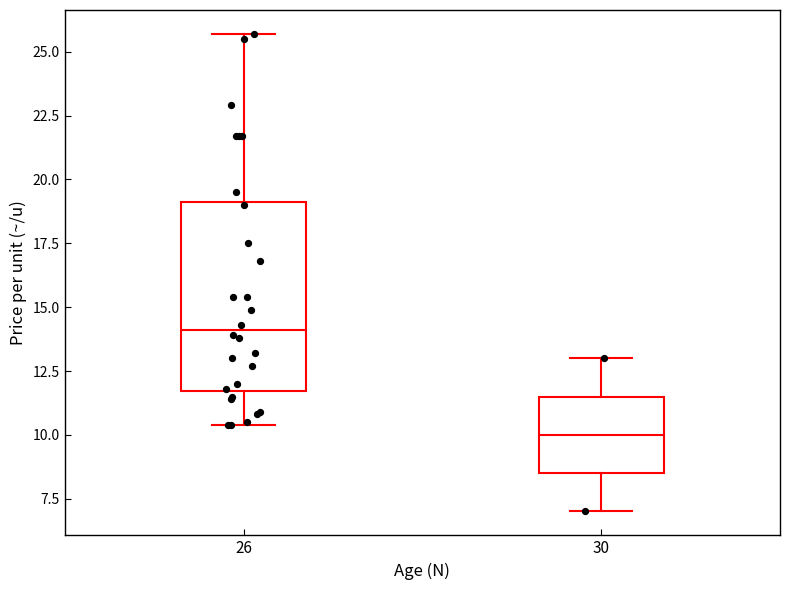

Which box is the tallest, from its lower edge to its upper edge?

26